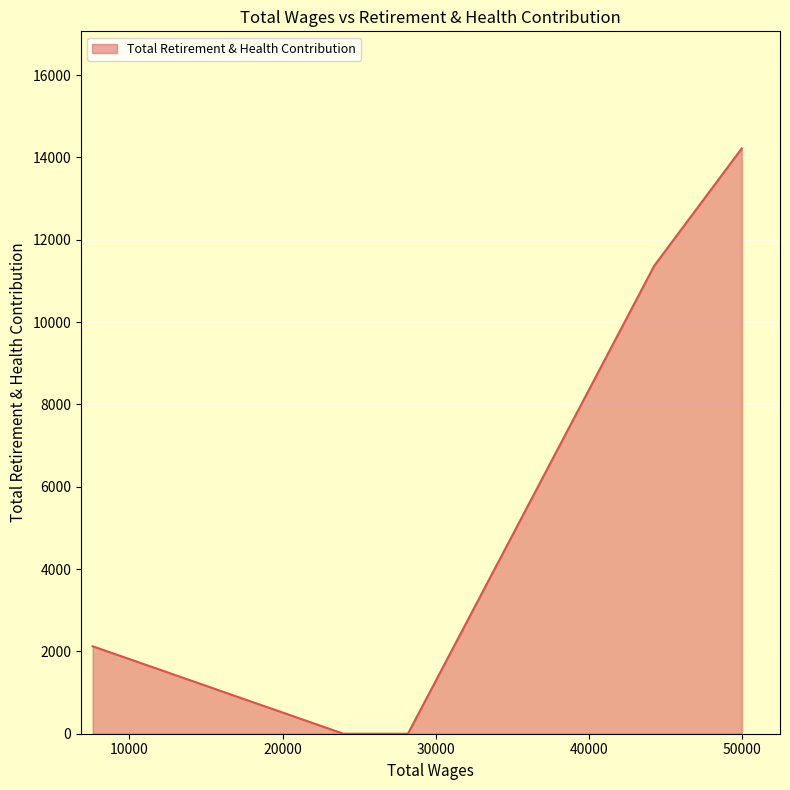

True or false: the data has more than 0 interior local peaks.

False